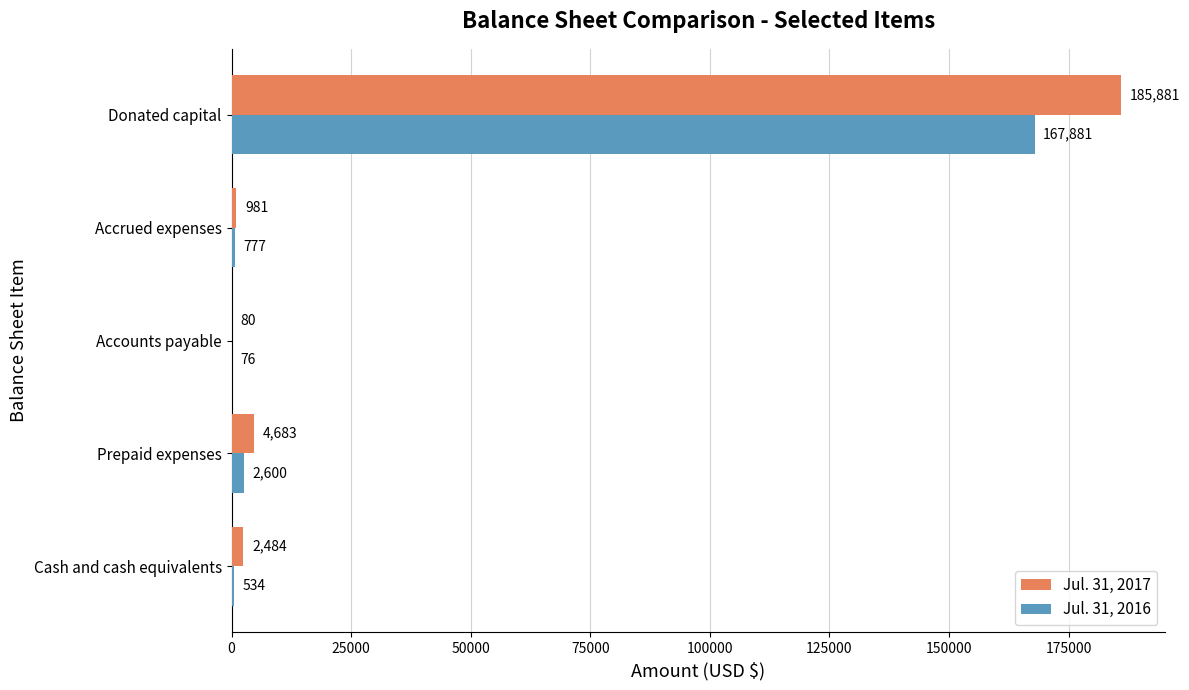

Which series has the largest total across all categories?

Jul. 31, 2017